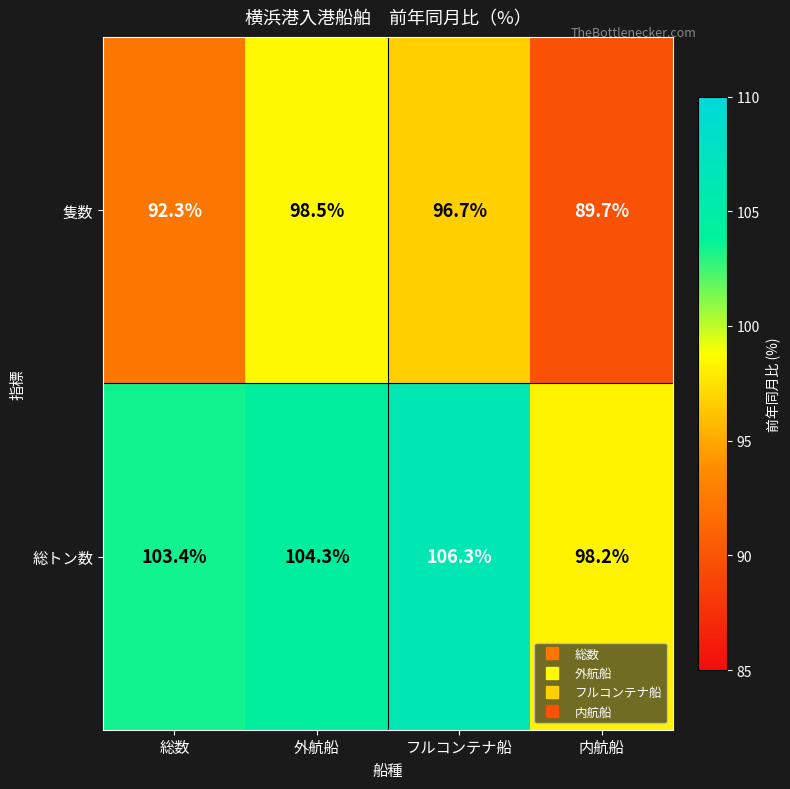

True or false: 隻数 has a value of 43.5 at 外航船.

False